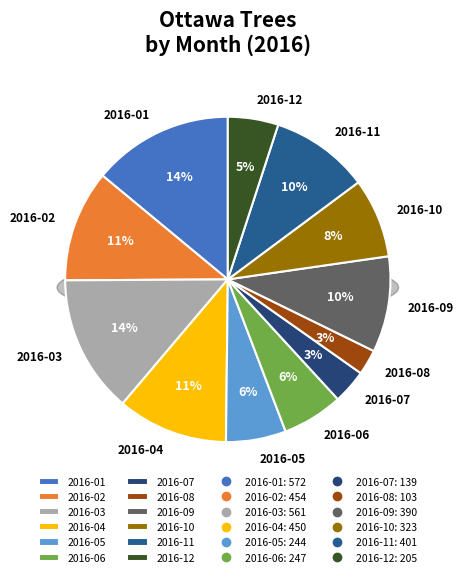

What percentage is NOT represented by 2016-06?

94.0%